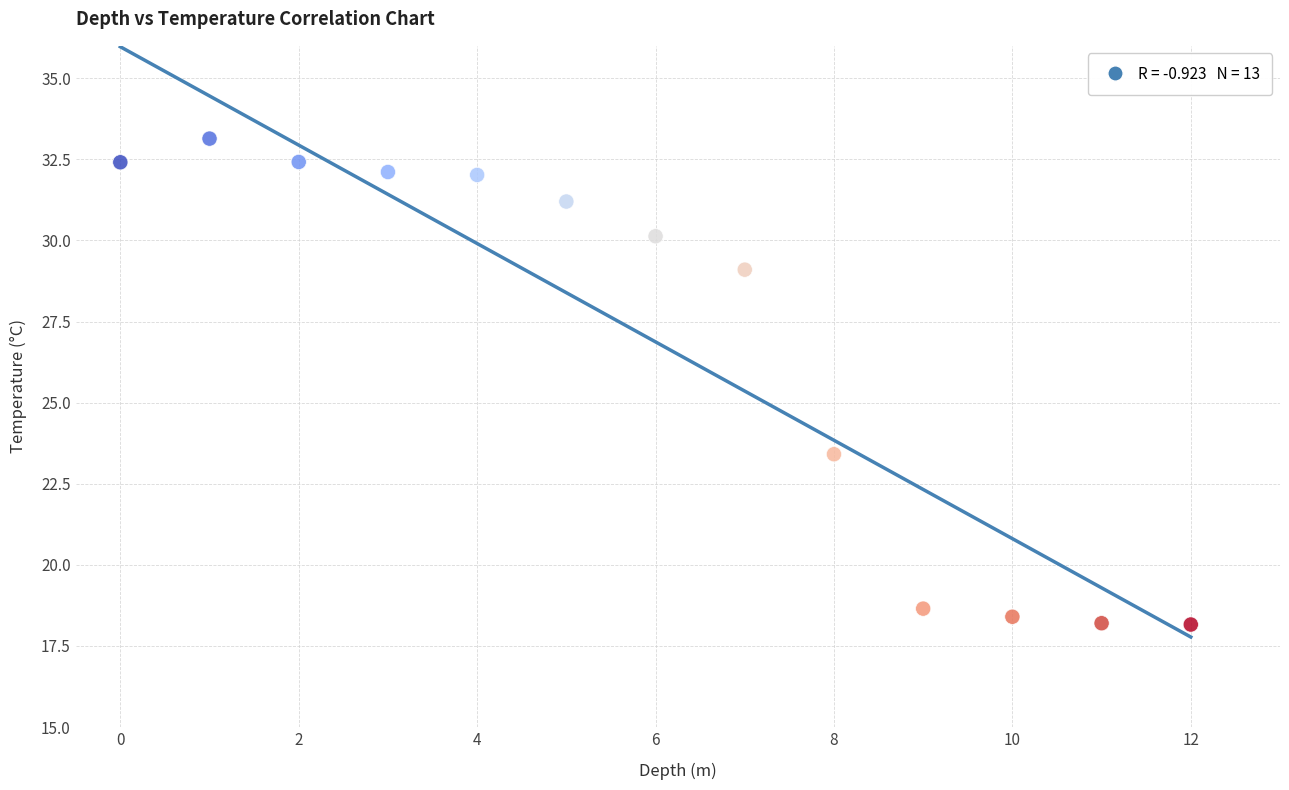

What is the range of Y values (max minus min)?

15.0